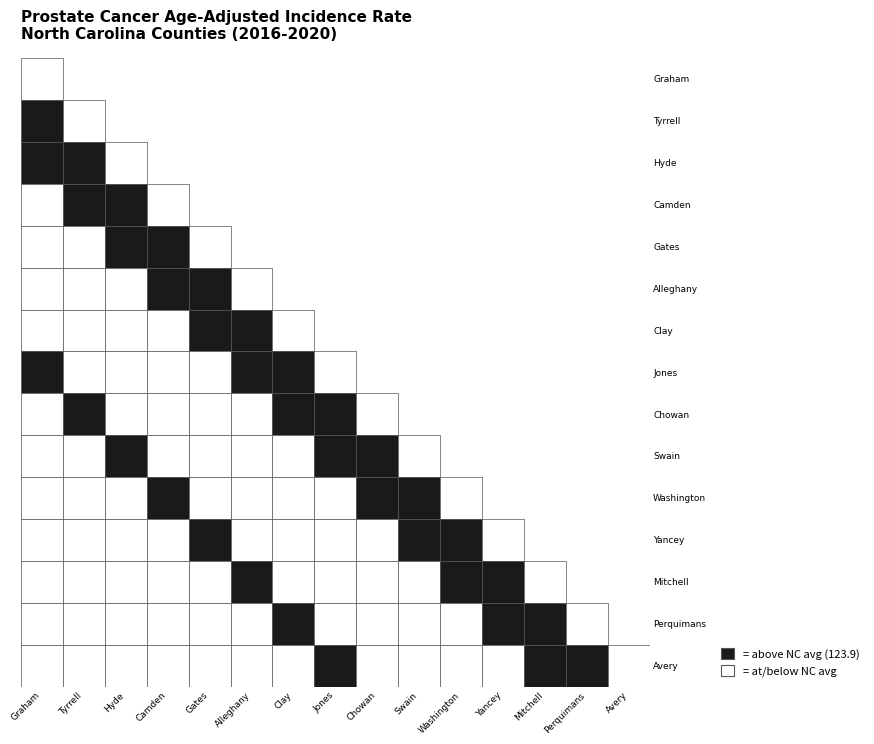

Reading left to right, list all the values displayed in this chart.

Graham County: Graham=56.3	Tyrrell=0.0	Hyde=0.0	Camden=0.0	Gates=0.0	Alleghany=0.0	Clay=0.0	Jones=0.0	Chowan=0.0	Swain=0.0	Washington=0.0	Yancey=0.0	Mitchell=0.0	Perquimans=0.0	Avery=0.0
Tyrrell County: Graham=150.1	Tyrrell=56.3	Hyde=0.0	Camden=0.0	Gates=0.0	Alleghany=0.0	Clay=0.0	Jones=0.0	Chowan=0.0	Swain=0.0	Washington=0.0	Yancey=0.0	Mitchell=0.0	Perquimans=0.0	Avery=0.0
Hyde County: Graham=132.1	Tyrrell=150.1	Hyde=56.3	Camden=0.0	Gates=0.0	Alleghany=0.0	Clay=0.0	Jones=0.0	Chowan=0.0	Swain=0.0	Washington=0.0	Yancey=0.0	Mitchell=0.0	Perquimans=0.0	Avery=0.0
Camden County: Graham=89.4	Tyrrell=132.1	Hyde=150.1	Camden=56.3	Gates=0.0	Alleghany=0.0	Clay=0.0	Jones=0.0	Chowan=0.0	Swain=0.0	Washington=0.0	Yancey=0.0	Mitchell=0.0	Perquimans=0.0	Avery=0.0
Gates County: Graham=74.8	Tyrrell=89.4	Hyde=132.1	Camden=150.1	Gates=56.3	Alleghany=0.0	Clay=0.0	Jones=0.0	Chowan=0.0	Swain=0.0	Washington=0.0	Yancey=0.0	Mitchell=0.0	Perquimans=0.0	Avery=0.0
Alleghany County: Graham=103.6	Tyrrell=74.8	Hyde=89.4	Camden=132.1	Gates=150.1	Alleghany=56.3	Clay=0.0	Jones=0.0	Chowan=0.0	Swain=0.0	Washington=0.0	Yancey=0.0	Mitchell=0.0	Perquimans=0.0	Avery=0.0
Clay County: Graham=95.0	Tyrrell=103.6	Hyde=74.8	Camden=89.4	Gates=132.1	Alleghany=150.1	Clay=56.3	Jones=0.0	Chowan=0.0	Swain=0.0	Washington=0.0	Yancey=0.0	Mitchell=0.0	Perquimans=0.0	Avery=0.0
Jones County: Graham=148.5	Tyrrell=95.0	Hyde=103.6	Camden=74.8	Gates=89.4	Alleghany=132.1	Clay=150.1	Jones=56.3	Chowan=0.0	Swain=0.0	Washington=0.0	Yancey=0.0	Mitchell=0.0	Perquimans=0.0	Avery=0.0
Chowan County: Graham=109.9	Tyrrell=148.5	Hyde=95.0	Camden=103.6	Gates=74.8	Alleghany=89.4	Clay=132.1	Jones=150.1	Chowan=56.3	Swain=0.0	Washington=0.0	Yancey=0.0	Mitchell=0.0	Perquimans=0.0	Avery=0.0
Swain County: Graham=122.0	Tyrrell=109.9	Hyde=148.5	Camden=95.0	Gates=103.6	Alleghany=74.8	Clay=89.4	Jones=132.1	Chowan=150.1	Swain=56.3	Washington=0.0	Yancey=0.0	Mitchell=0.0	Perquimans=0.0	Avery=0.0
Washington County: Graham=119.2	Tyrrell=122.0	Hyde=109.9	Camden=148.5	Gates=95.0	Alleghany=103.6	Clay=74.8	Jones=89.4	Chowan=132.1	Swain=150.1	Washington=56.3	Yancey=0.0	Mitchell=0.0	Perquimans=0.0	Avery=0.0
Yancey County: Graham=88.6	Tyrrell=119.2	Hyde=122.0	Camden=109.9	Gates=148.5	Alleghany=95.0	Clay=103.6	Jones=74.8	Chowan=89.4	Swain=132.1	Washington=150.1	Yancey=56.3	Mitchell=0.0	Perquimans=0.0	Avery=0.0
Mitchell County: Graham=102.9	Tyrrell=88.6	Hyde=119.2	Camden=122.0	Gates=109.9	Alleghany=148.5	Clay=95.0	Jones=103.6	Chowan=74.8	Swain=89.4	Washington=132.1	Yancey=150.1	Mitchell=56.3	Perquimans=0.0	Avery=0.0
Perquimans County: Graham=117.2	Tyrrell=102.9	Hyde=88.6	Camden=119.2	Gates=122.0	Alleghany=109.9	Clay=148.5	Jones=95.0	Chowan=103.6	Swain=74.8	Washington=89.4	Yancey=132.1	Mitchell=150.1	Perquimans=56.3	Avery=0.0
Avery County: Graham=106.6	Tyrrell=117.2	Hyde=102.9	Camden=88.6	Gates=119.2	Alleghany=122.0	Clay=109.9	Jones=148.5	Chowan=95.0	Swain=103.6	Washington=74.8	Yancey=89.4	Mitchell=132.1	Perquimans=150.1	Avery=56.3